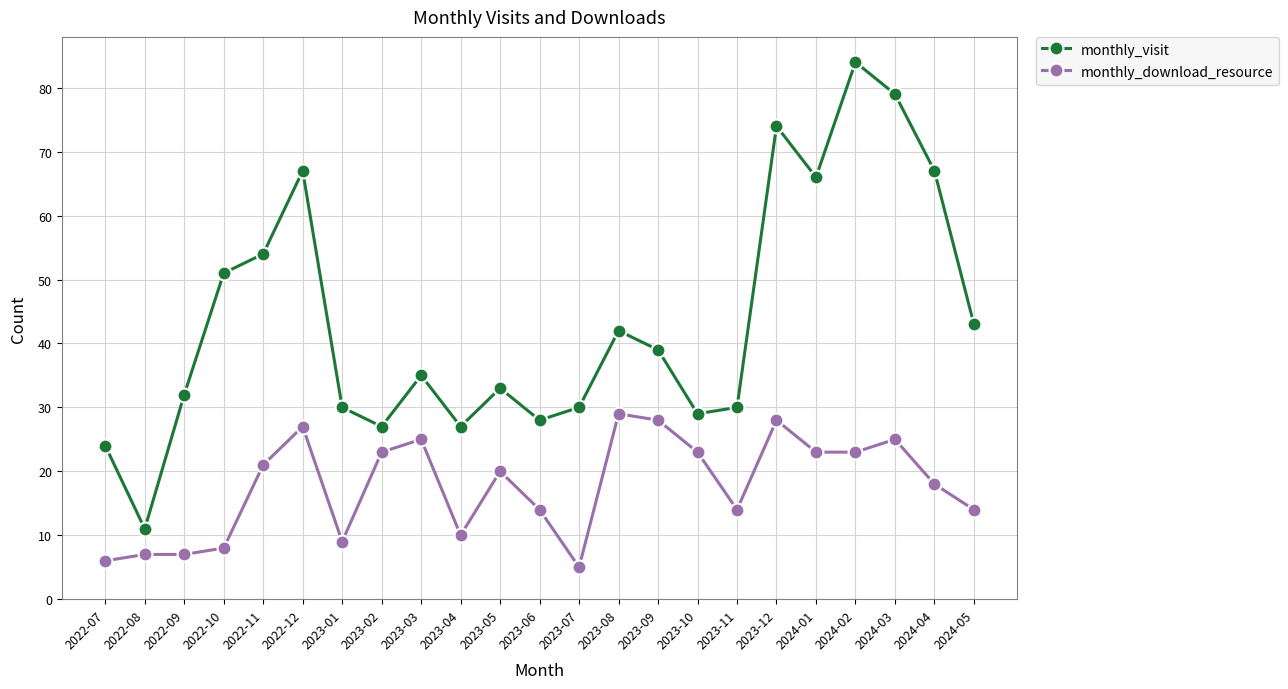

How many values in the monthly_visit series are below 35?

11